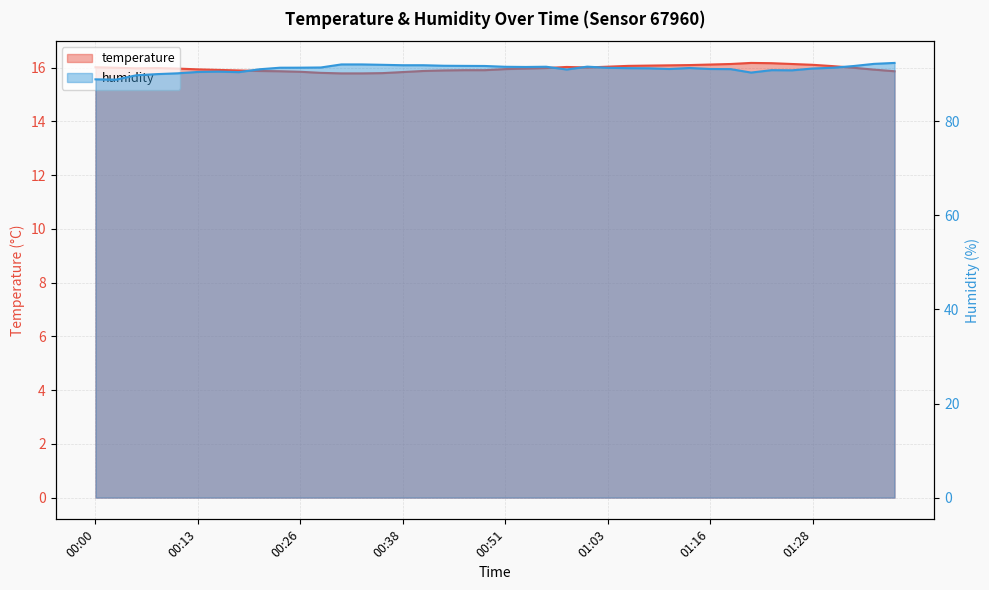

Reading left to right, what are all the values shown in this chart?

temperature: 16.0	16.0	16.0	16.0	16.0	15.9	15.9	15.9	15.9	15.9	15.8	15.8	15.8	15.8	15.8	15.8	15.9	15.9	15.9	15.9	15.9	16.0	16.0	16.0	16.0	16.0	16.1	16.1	16.1	16.1	16.1	16.1	16.2	16.2	16.1	16.1	16.1	16.0	15.9	15.9
humidity: 88.9	88.8	89.8	90.0	90.2	90.5	90.5	90.4	91.0	91.4	91.4	91.4	92.1	92.1	92.0	91.9	91.9	91.8	91.8	91.8	91.6	91.5	91.6	91.0	91.6	91.4	91.3	91.3	91.1	91.3	91.1	91.1	90.3	90.9	90.8	91.2	91.4	91.7	92.2	92.4